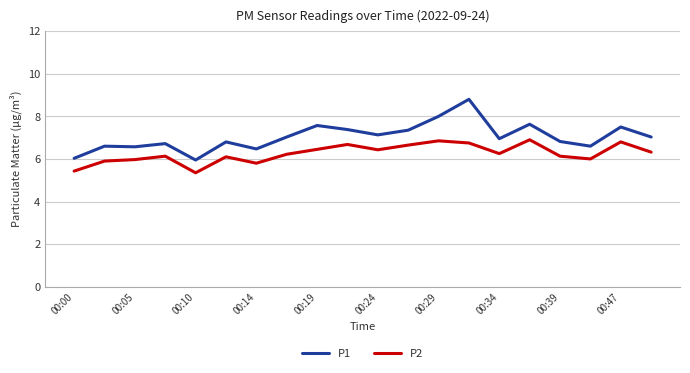

Which series has the largest range (max minus min)?

P1